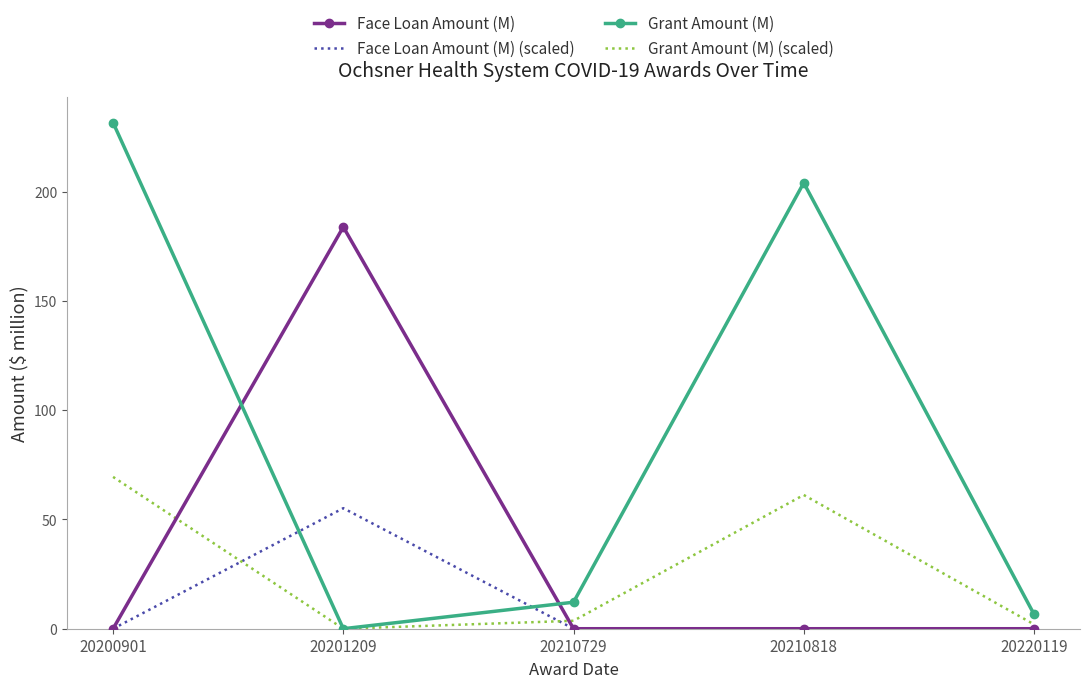

At which label does Grant Amount (M) (scaled) reach its peak?

20200901